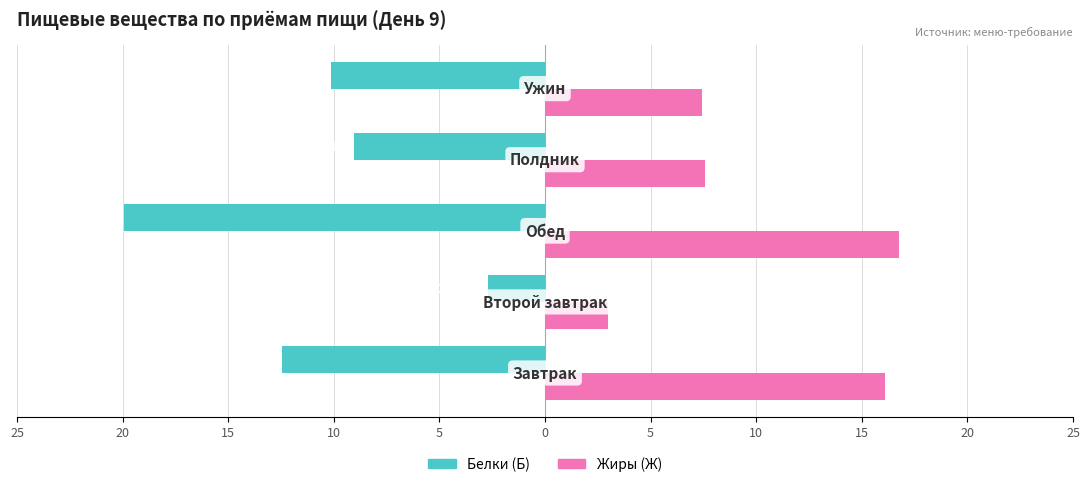

What are all the series names shown in the legend?

Белки (Б), Жиры (Ж)